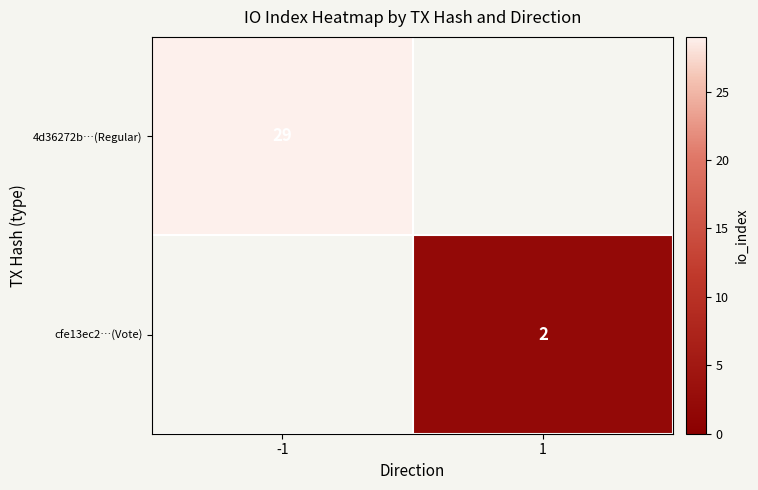

At how many categories does at least one series exceed 4?

1